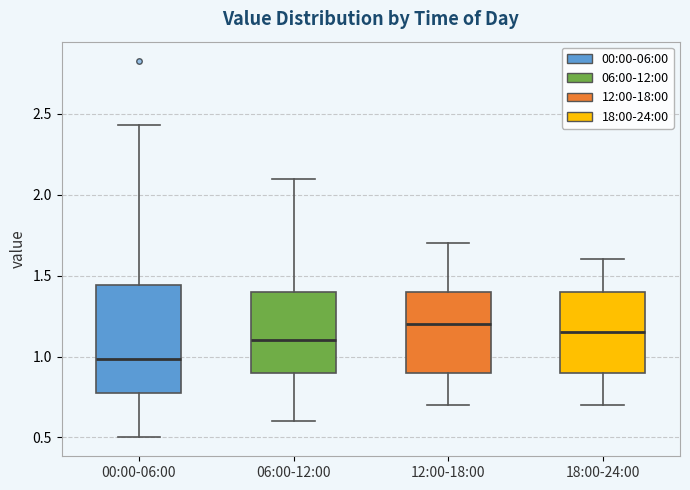

Where does the lower whisker of the box for 06:00-12:00 end on the y-axis? The values are not printed on the chart, so give them approximately, as read against the axis.

0.60